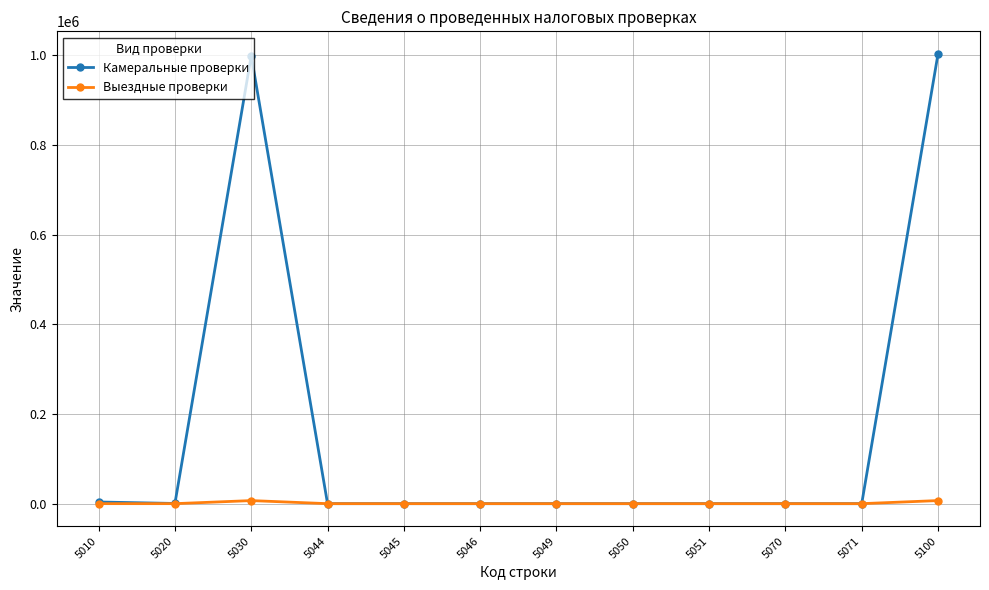

Which series has the largest total across all categories?

Камеральные проверки